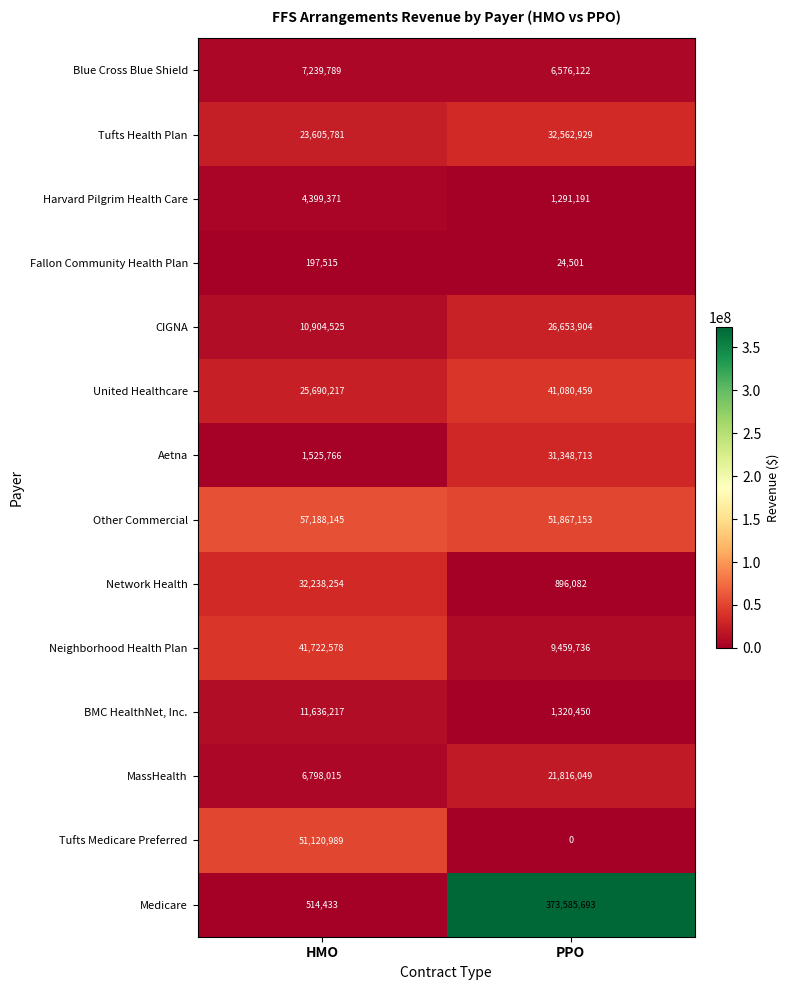

Reading left to right, list all the values displayed in this chart.

Blue Cross Blue Shield: 7239789	6576122
Tufts Health Plan: 23605781	32562929
Harvard Pilgrim Health Care: 4399371	1291191
Fallon Community Health Plan: 197515	24501
CIGNA: 10904525	26653904
United Healthcare: 25690217	41080459
Aetna: 1525766	31348713
Other Commercial: 57188145	51867153
Network Health: 32238254	896082
Neighborhood Health Plan: 41722578	9459736
BMC HealthNet, Inc.: 11636217	1320450
MassHealth: 6798015	21816049
Tufts Medicare Preferred: 51120989	0
Medicare: 514433	373585693